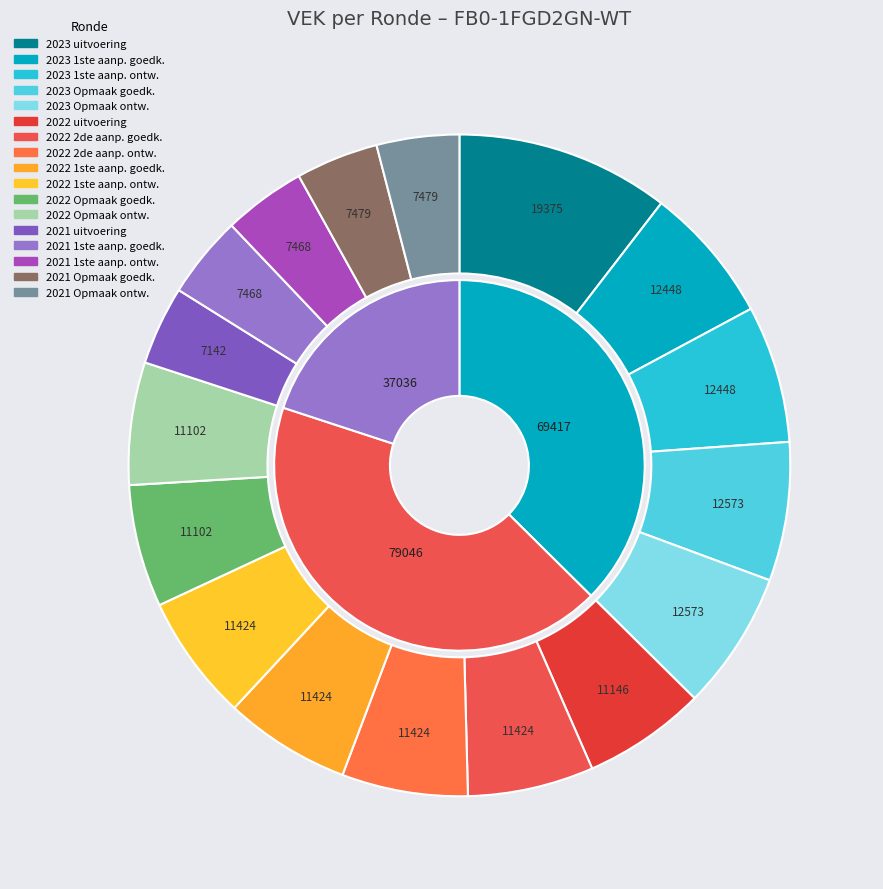

Rank the categories by value from lowest to highest.

2021 uitvoering, 2021 1ste aanpassing - goedgekeurd, 2021 1ste aanpassing – ontwerp, 2021 Opmaak - goedgekeurd, 2021 Opmaak - ontwerp, 2022 Opmaak - goedgekeurd, 2022 Opmaak - ontwerp, 2022 uitvoering, 2022 2de aanpassing – goedgekeurd, 2022 2de aanpassing – ontwerp, 2022 1ste aanpassing – goedgekeurd, 2022 1ste aanpassing – ontwerp, 2023 1ste aanpassing – goedgekeurd, 2023 1ste aanpassing – ontwerp, 2023 Opmaak – goedgekeurd, 2023 Opmaak - ontwerp, 2023 uitvoering